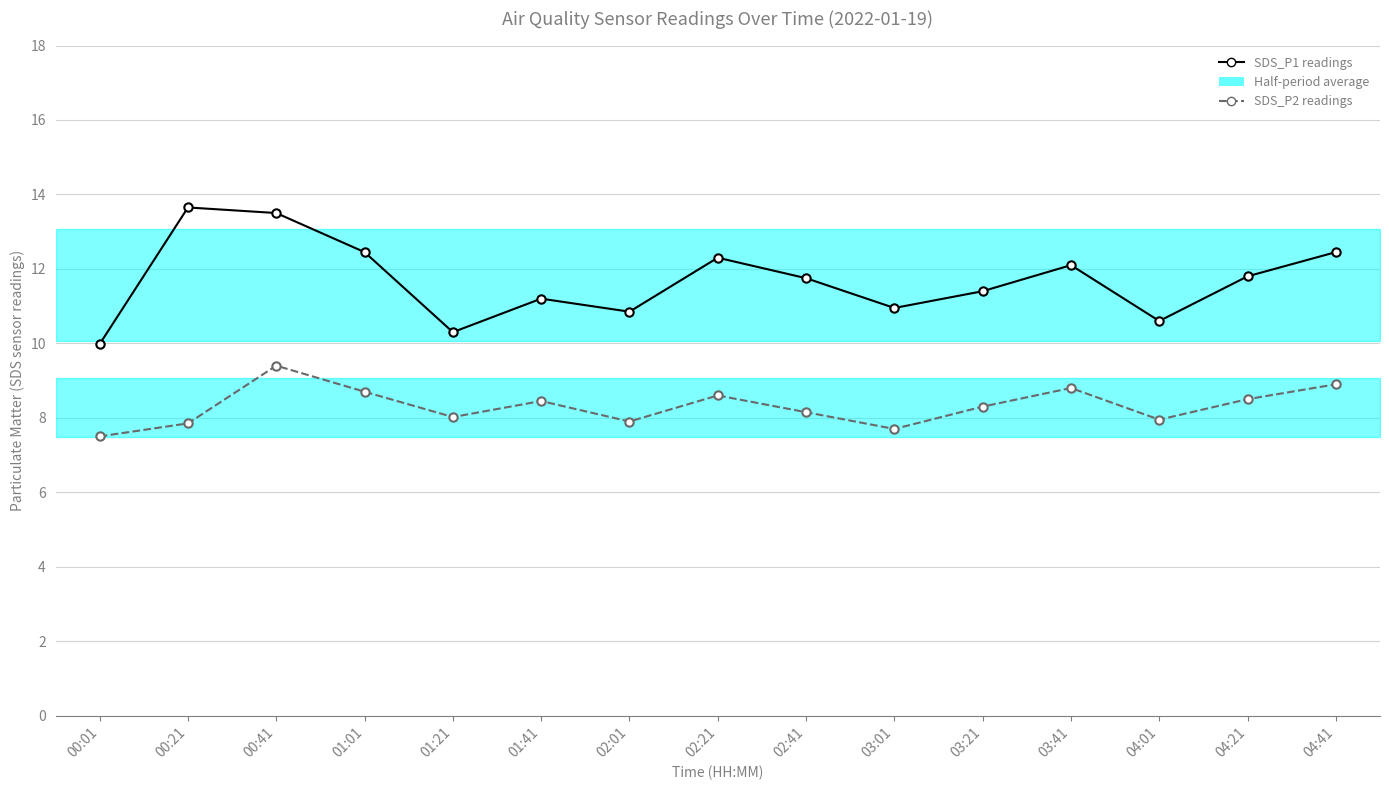

At how many categories does at least one series exceed 8?

15